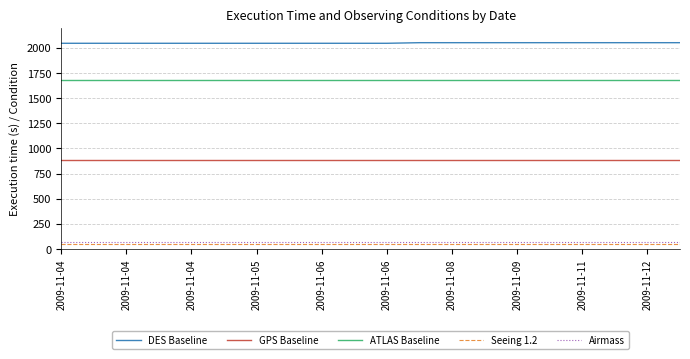

True or false: DES Baseline and ATLAS Baseline cross at least once.

False